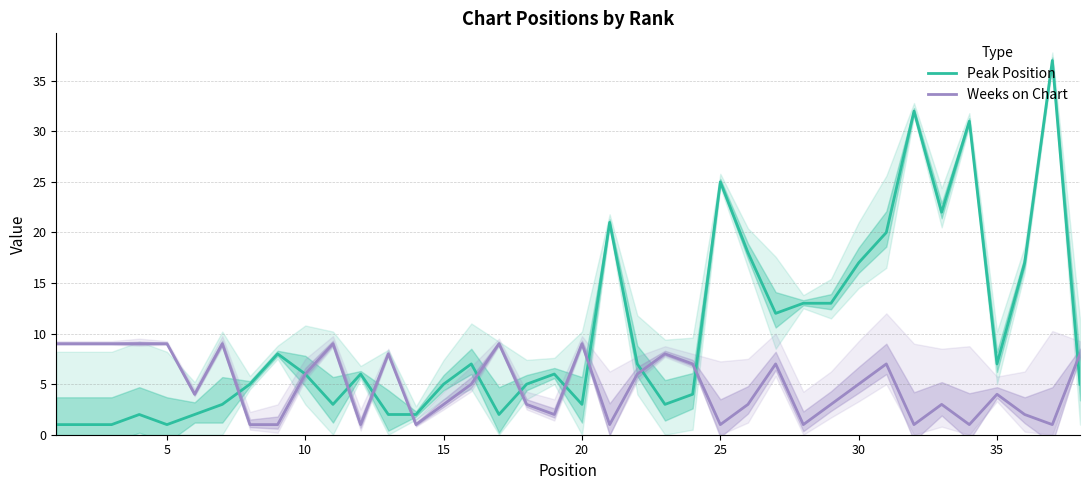

What is the value of the Weeks on Chart point at the 17th from the left?

9